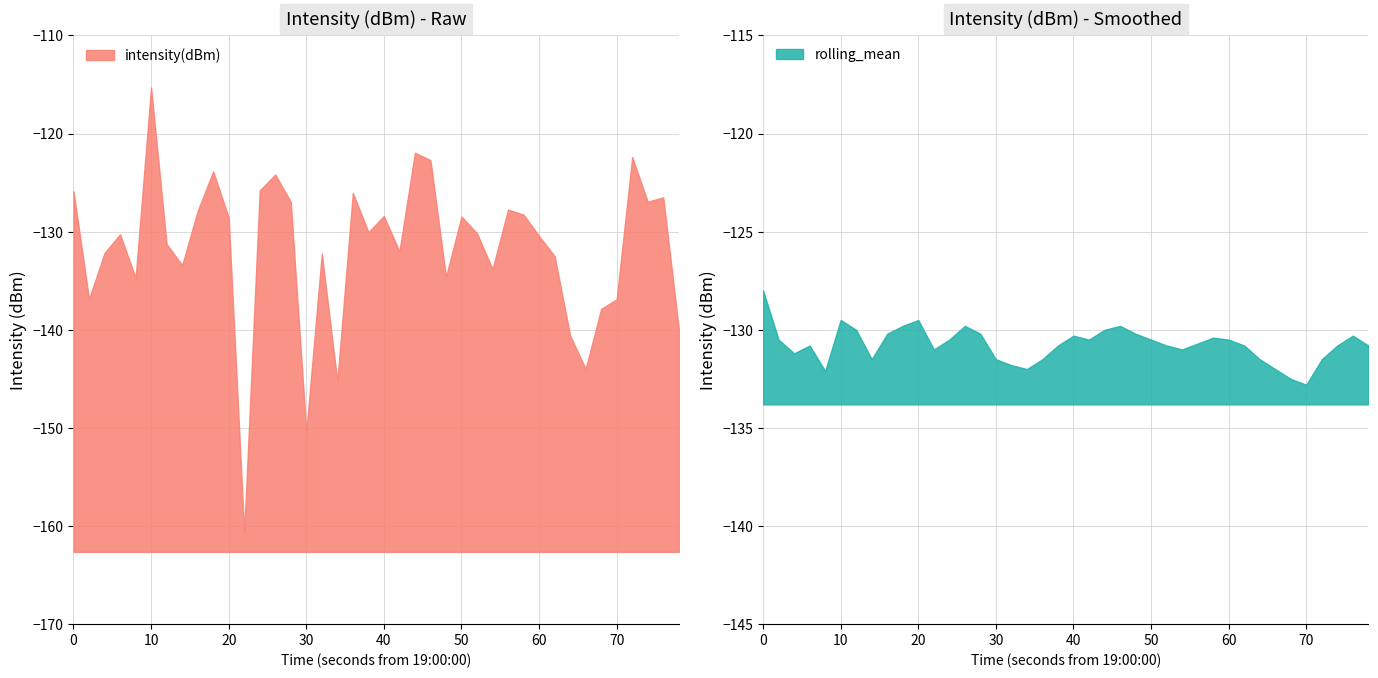

Reading right to left, transcribe all the data shown in this chart.

intensity(dBm): 39=-139.9	38=-126.5	37=-126.9	36=-122.4	35=-136.9	34=-137.9	33=-144.0	32=-140.6	31=-132.5	30=-130.4	29=-128.3	28=-127.8	27=-133.8	26=-130.2	25=-128.5	24=-134.6	23=-122.7	22=-121.9	21=-132.0	20=-128.4	19=-130.0	18=-126.0	17=-145.3	16=-132.2	15=-150.4	14=-127.0	13=-124.2	12=-125.8	11=-160.6	10=-128.6	9=-123.9	8=-127.9	7=-133.4	6=-131.3	5=-115.3	4=-134.7	3=-130.3	2=-132.2	1=-136.9	0=-125.9
rolling_mean: 39=-130.8	38=-130.3	37=-130.8	36=-131.5	35=-132.8	34=-132.5	33=-132.0	32=-131.5	31=-130.8	30=-130.5	29=-130.4	28=-130.7	27=-131.0	26=-130.8	25=-130.5	24=-130.2	23=-129.8	22=-130.0	21=-130.5	20=-130.3	19=-130.8	18=-131.5	17=-132.0	16=-131.8	15=-131.5	14=-130.2	13=-129.8	12=-130.5	11=-131.0	10=-129.5	9=-129.8	8=-130.2	7=-131.5	6=-130.0	5=-129.5	4=-132.1	3=-130.8	2=-131.2	1=-130.5	0=-128.0